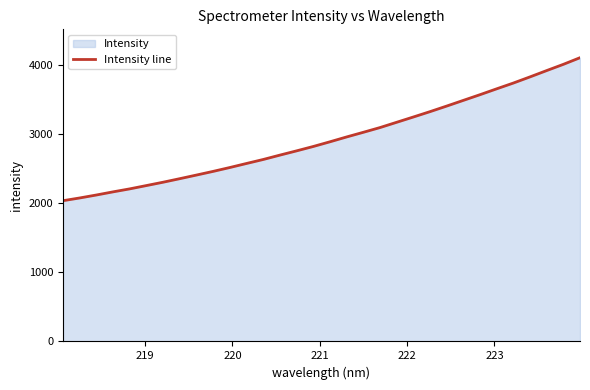

What is the greatest value displayed?

4100.2